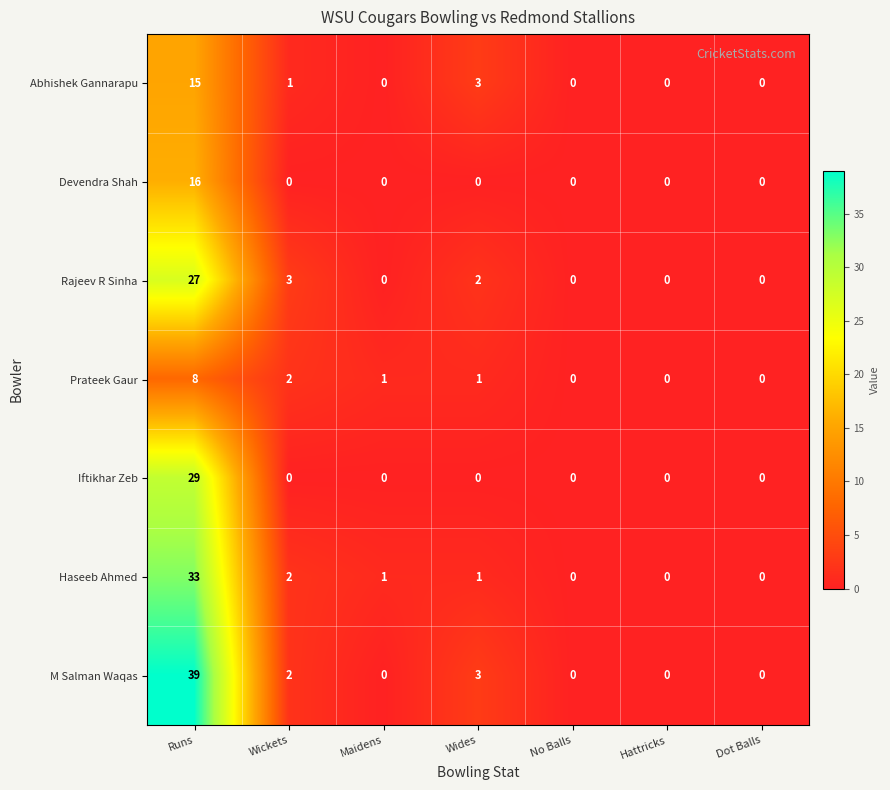

Is the value of Rajeev R Sinha at Wickets greater than the value of M Salman Waqas at Dot Balls?

Yes